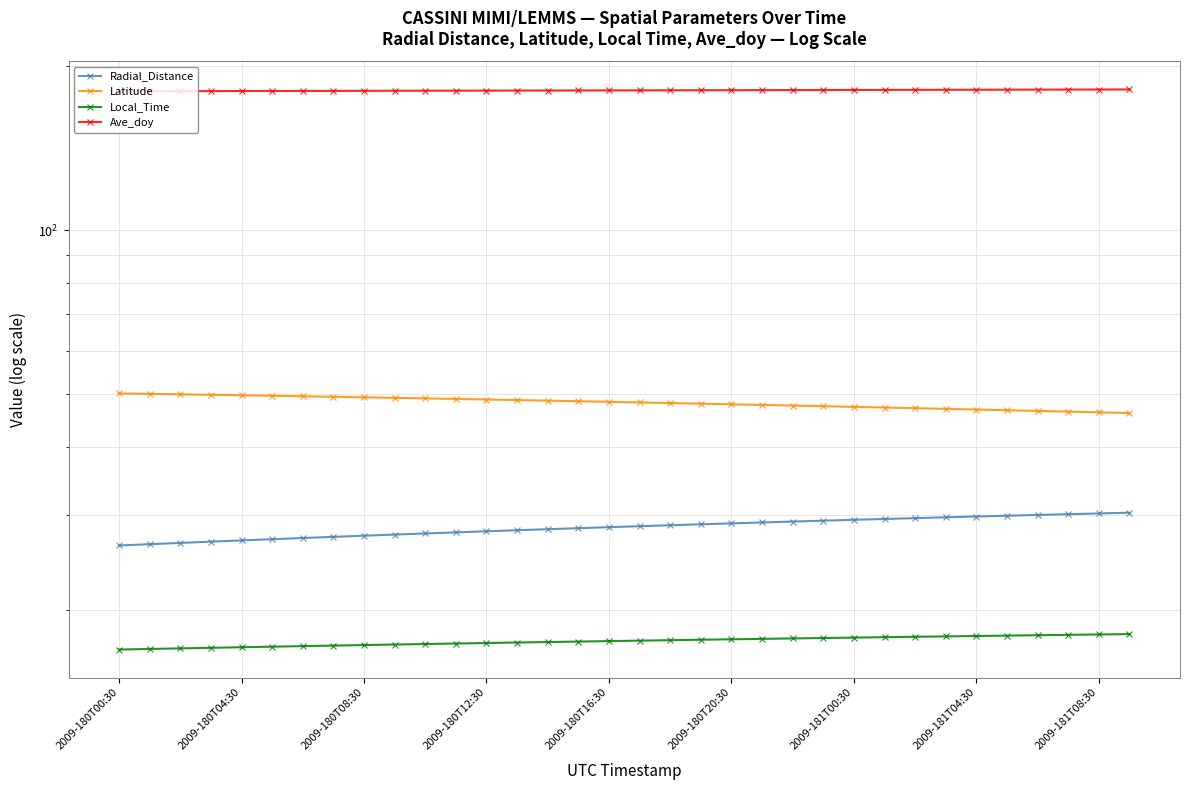

Reading left to right, transcribe all the data shown in this chart.

Radial_Distance: 26.3	26.5	26.6	26.7	26.9	27.0	27.2	27.3	27.4	27.6	27.7	27.8	27.9	28.1	28.2	28.3	28.4	28.6	28.7	28.8	28.9	29.0	29.1	29.2	29.3	29.4	29.5	29.7	29.8	29.9	30.0	30.0	30.1	30.2
Latitude: 50.1	50.0	49.9	49.8	49.7	49.6	49.5	49.4	49.3	49.2	49.1	48.9	48.8	48.7	48.6	48.5	48.3	48.2	48.1	48.0	47.8	47.7	47.6	47.5	47.3	47.2	47.1	46.9	46.8	46.7	46.5	46.4	46.2	46.1
Local_Time: 16.9	17.0	17.0	17.1	17.1	17.1	17.2	17.2	17.3	17.3	17.3	17.4	17.4	17.5	17.5	17.5	17.6	17.6	17.6	17.7	17.7	17.7	17.8	17.8	17.8	17.9	17.9	17.9	17.9	18.0	18.0	18.0	18.1	18.1
Ave_doy: 180.0	180.1	180.1	180.1	180.2	180.2	180.3	180.3	180.4	180.4	180.4	180.5	180.5	180.6	180.6	180.6	180.7	180.7	180.8	180.8	180.9	180.9	180.9	181.0	181.0	181.1	181.1	181.1	181.2	181.2	181.3	181.3	181.4	181.4